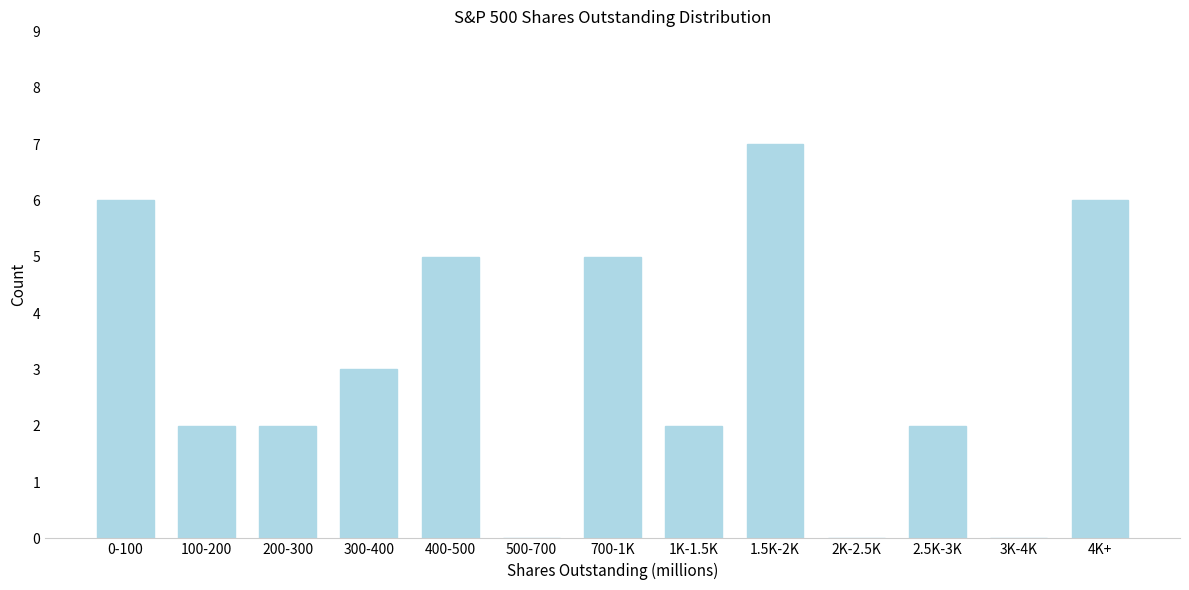

Reading left to right, list all the values displayed in this chart.

0-100=6	100-200=2	200-300=2	300-400=3	400-500=5	500-700=0	700-1K=5	1K-1.5K=2	1.5K-2K=7	2K-2.5K=0	2.5K-3K=2	3K-4K=0	4K+=6